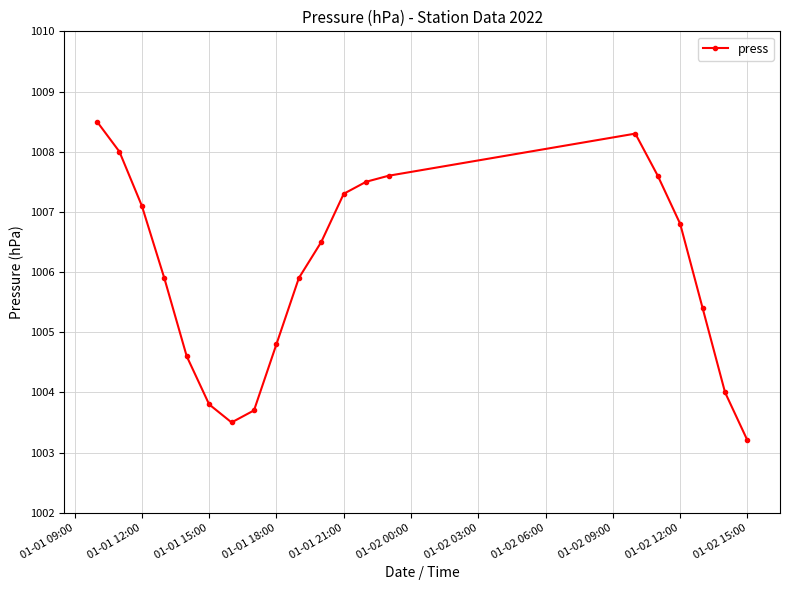

What is the value of the 3rd point from the left?

1007.1